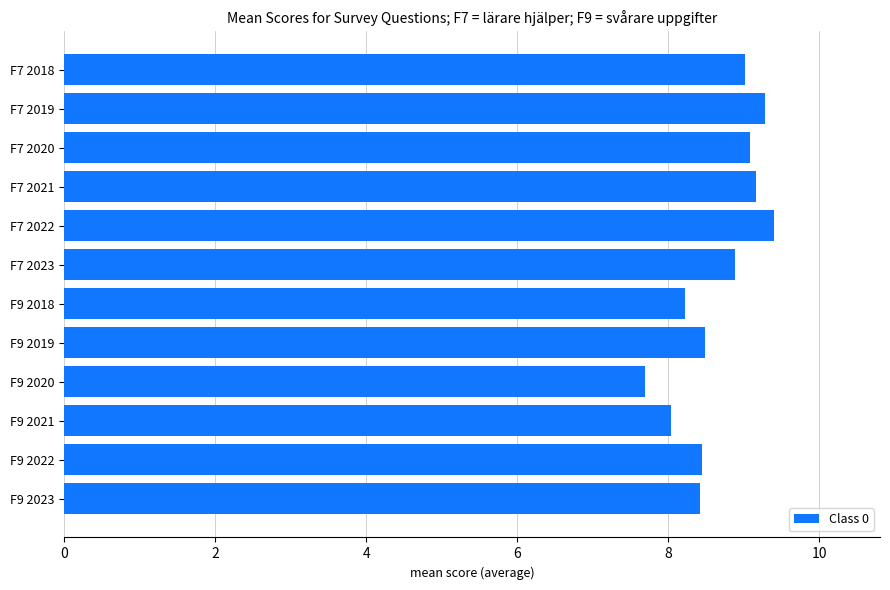

Reading top to bottom, extract all data points from this chart.

9.0	9.3	9.1	9.2	9.4	8.9	8.2	8.5	7.7	8.0	8.4	8.4